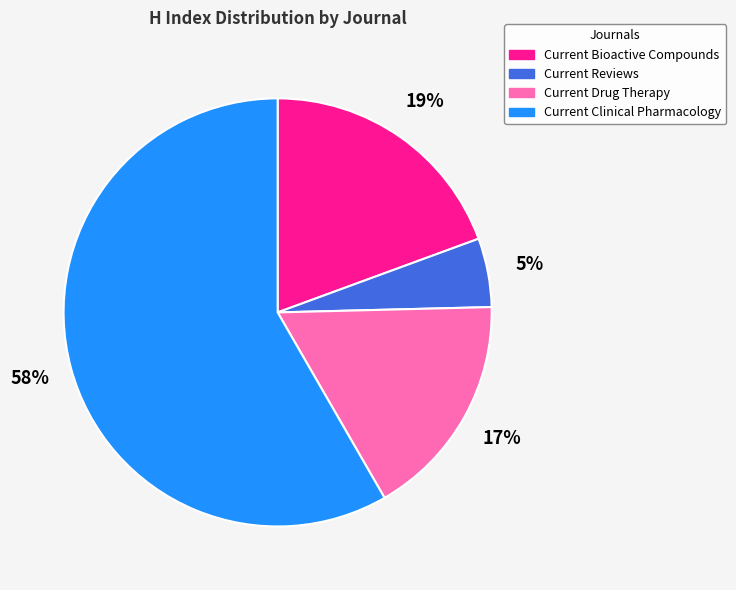

Is there a majority slice in this chart?

Yes